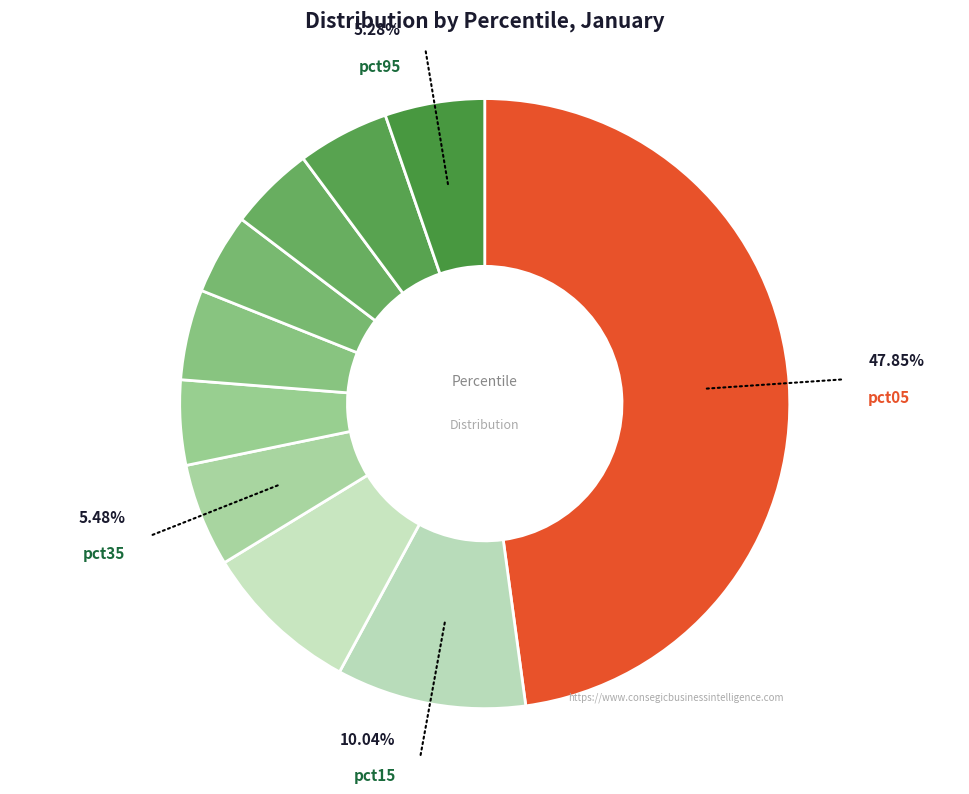

Rank the categories by value from lowest to highest.

pct65, pct45, pct75, pct55, pct85, pct95, pct35, pct25, pct15, pct05